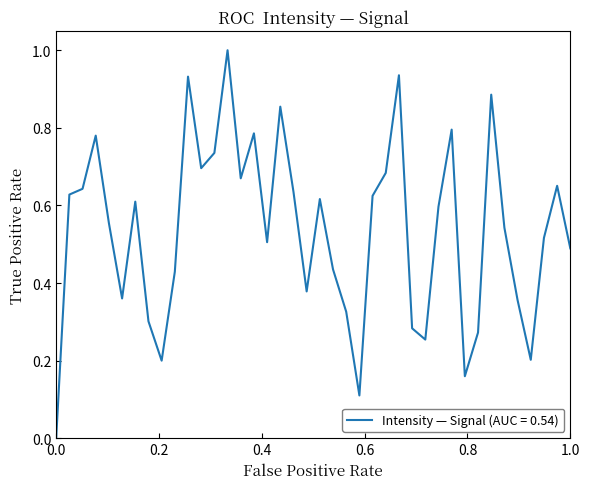

What is the greatest value displayed?

1.0